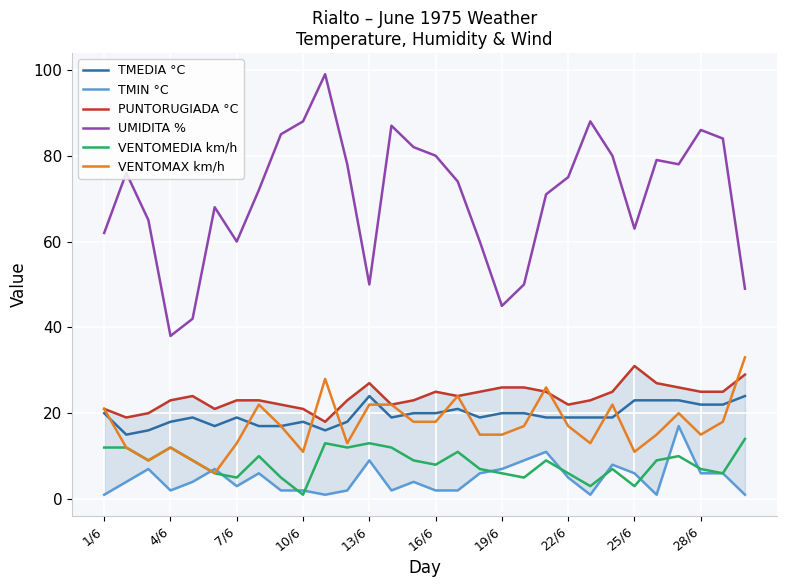

What is the highest value of the UMIDITA % series?

99